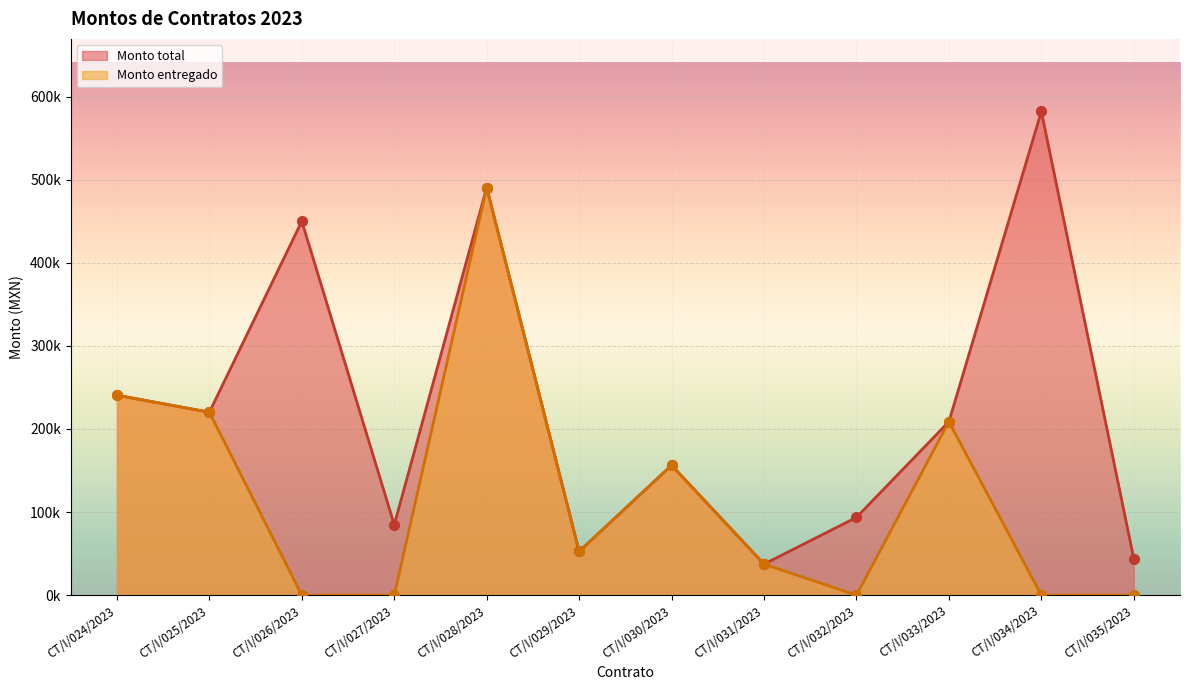

What position from the right is CT/I/034/2023?

2